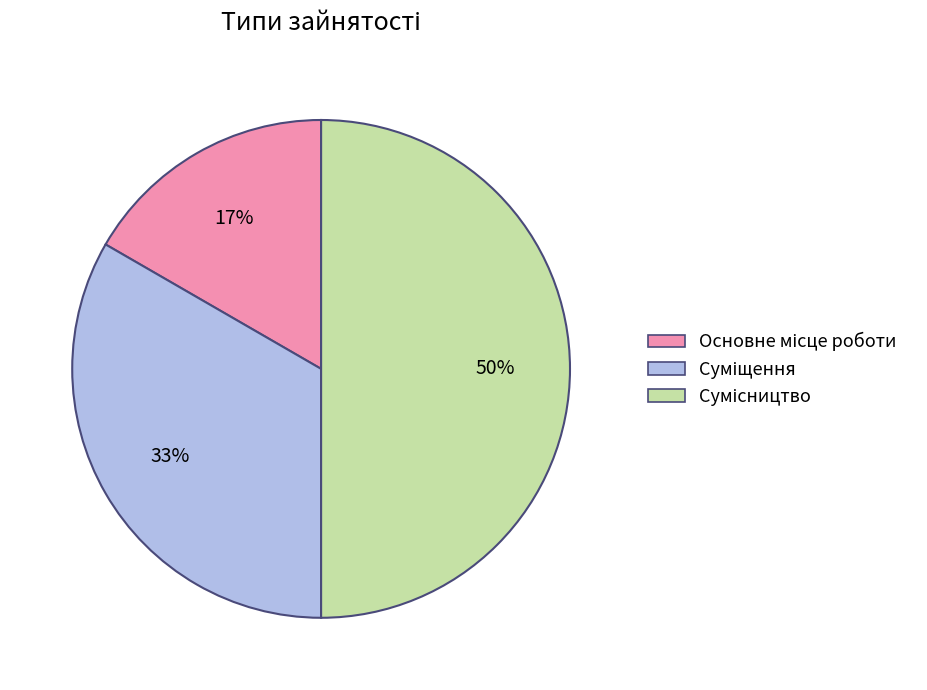

To the nearest percent, what is the difference between the largest and smallest slice percentages?

33%